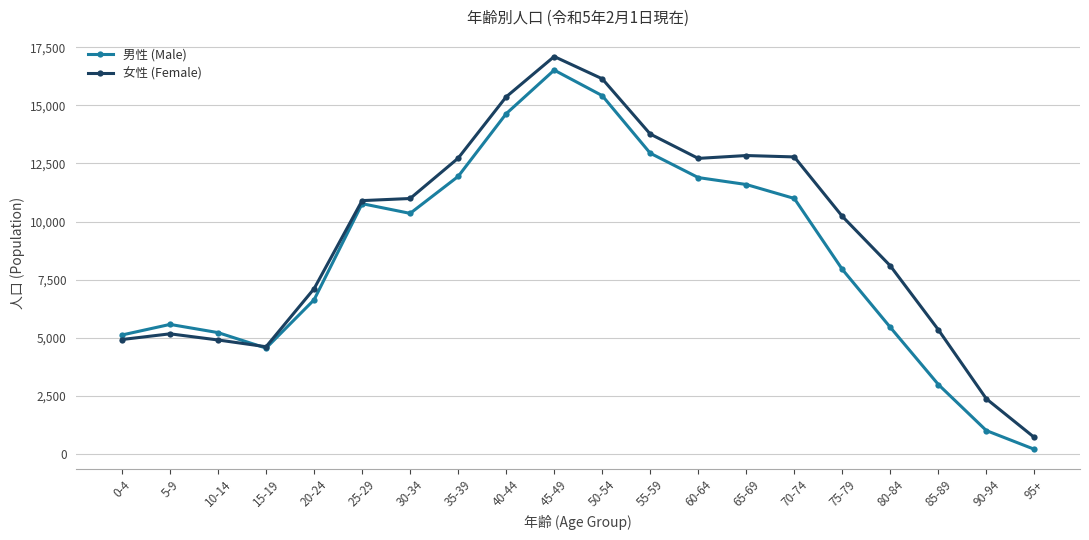

Between 55-59 and 90-94, which series saw the biggest shift?

男性 (Male)